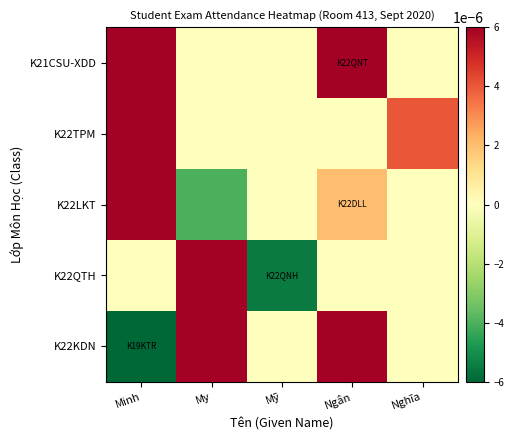

Which series has the largest total across all categories?

K21CSU-XDD